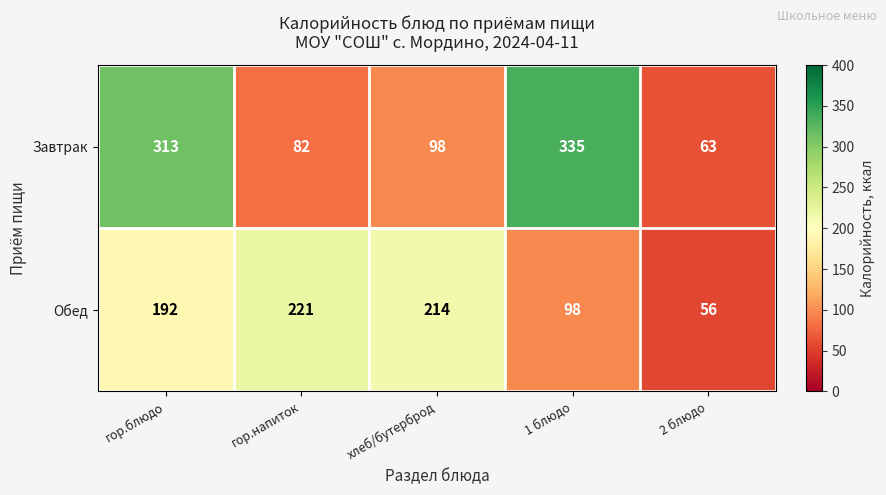

Reading left to right, extract all data points from this chart.

Завтрак: 313	82	98	335	63
Обед: 192	221	214	98	56